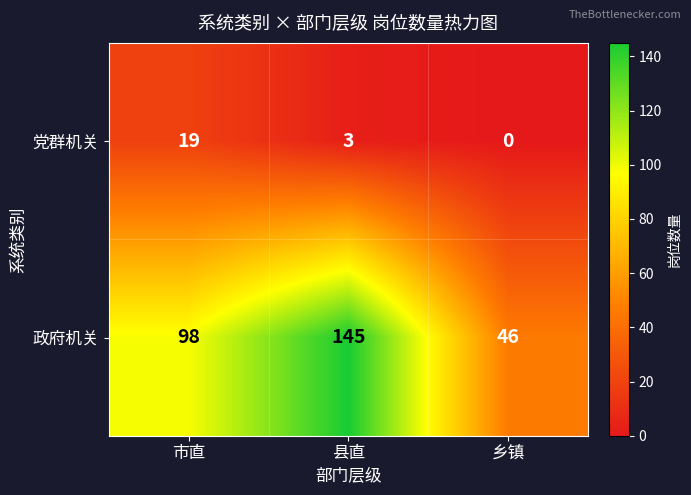

Which has a higher value, 县直 or 乡镇?

县直